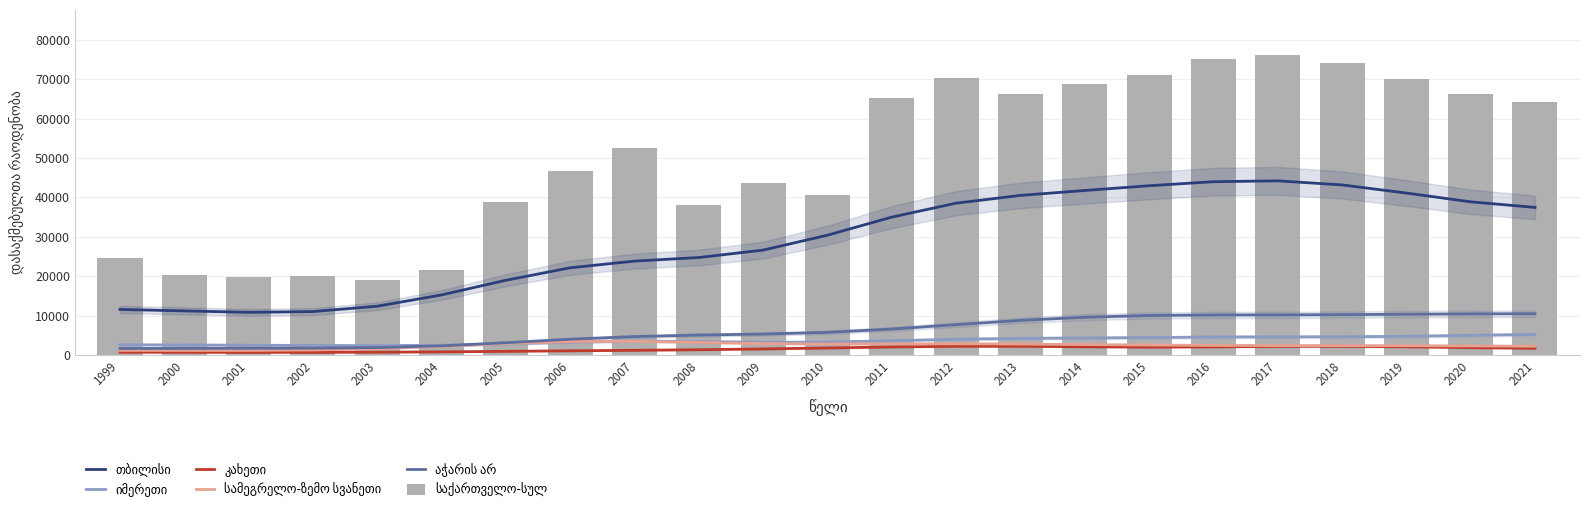

Does the chart contain any negative values?

No